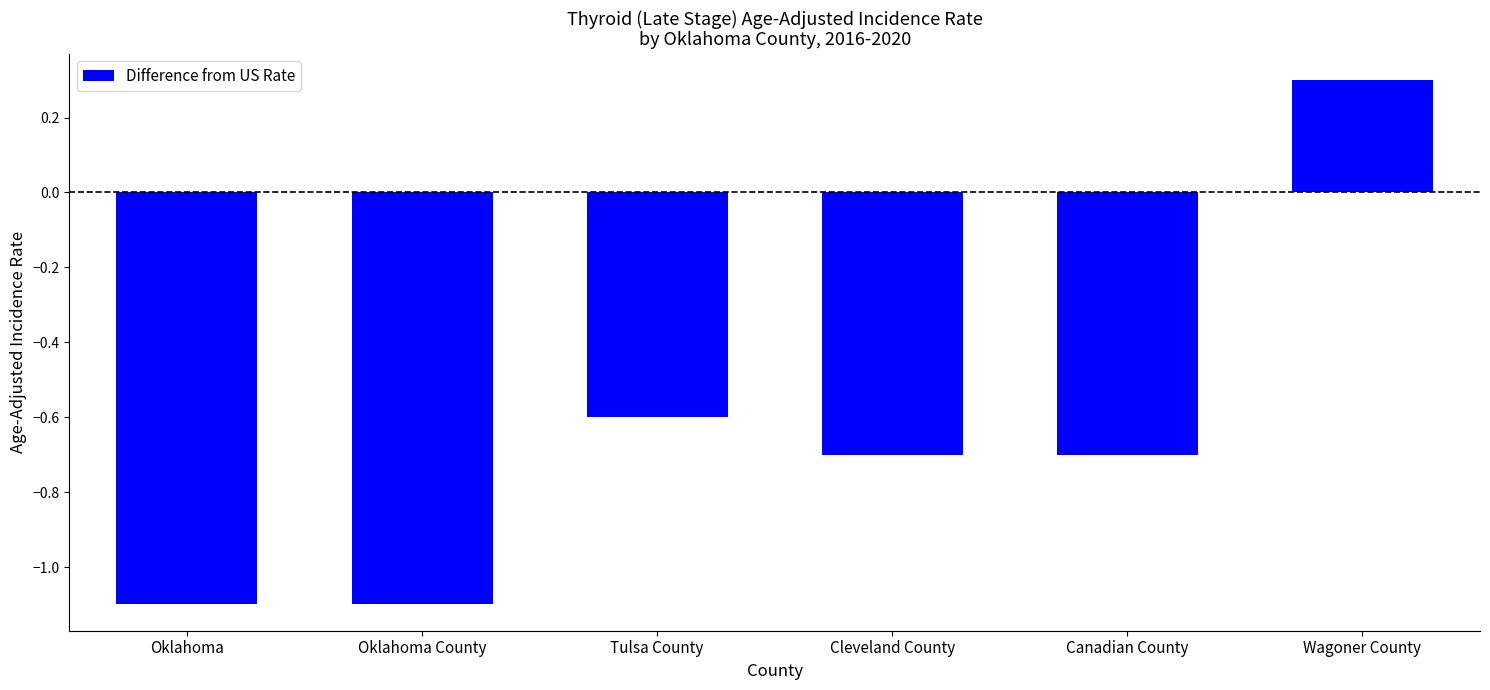

How many negative values are there?

5